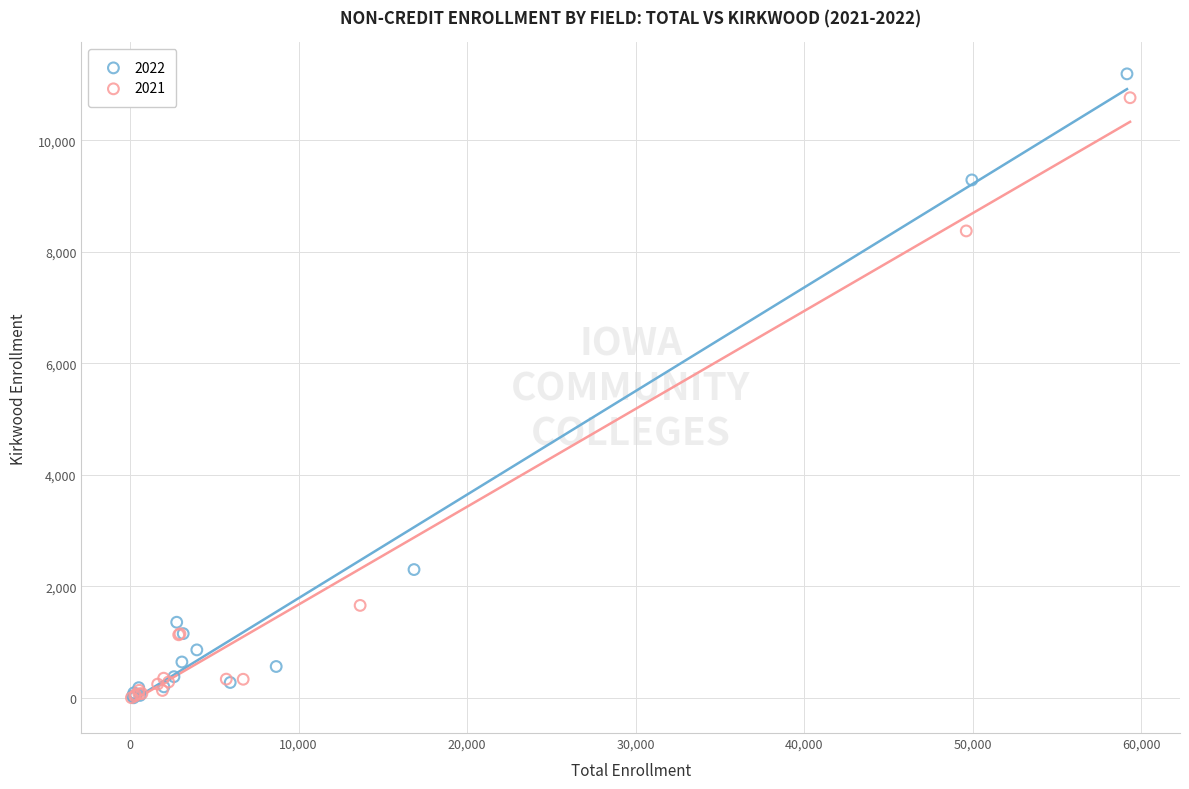

Which series has the largest Y range (max minus min)?

2022